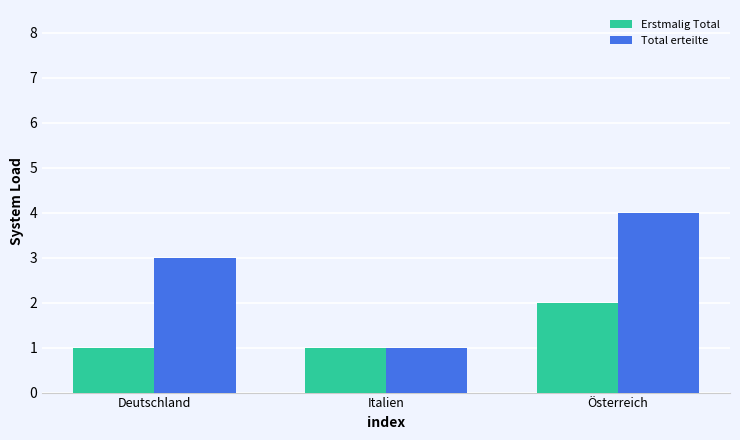

How many bars are there in total?

6